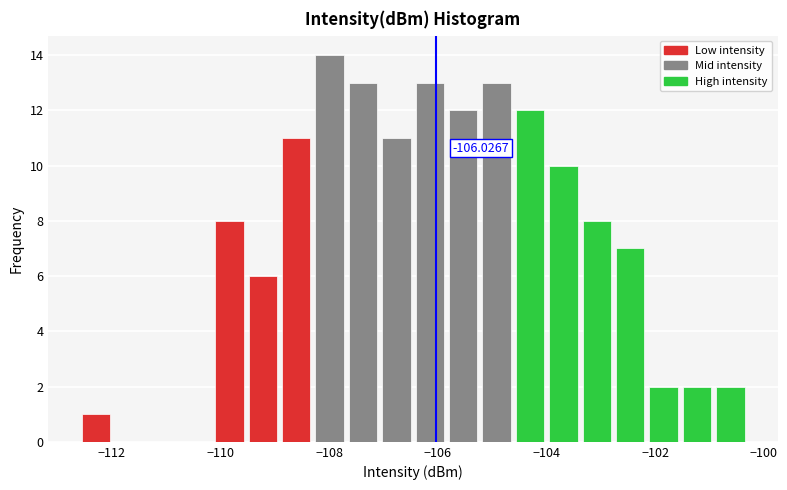

Around what value on the x-axis is the tallest bar? Give the approximate position of its centre, as read against the axis.

-108.0